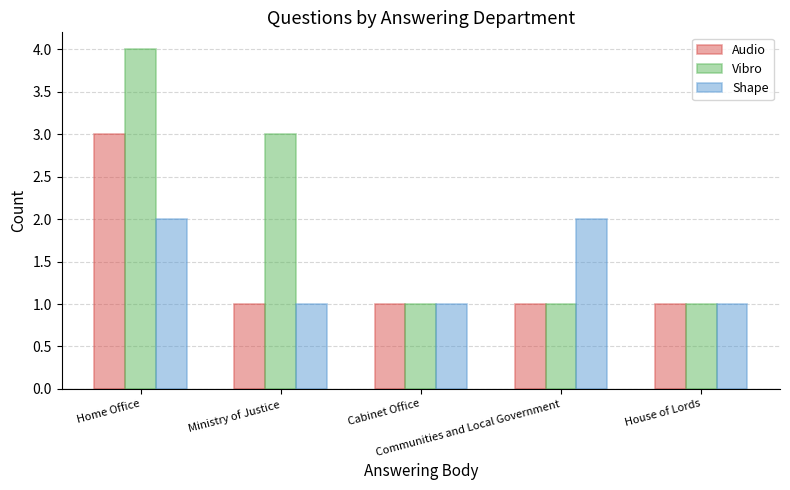

Count the Audio values in the range 1 to 2.

4